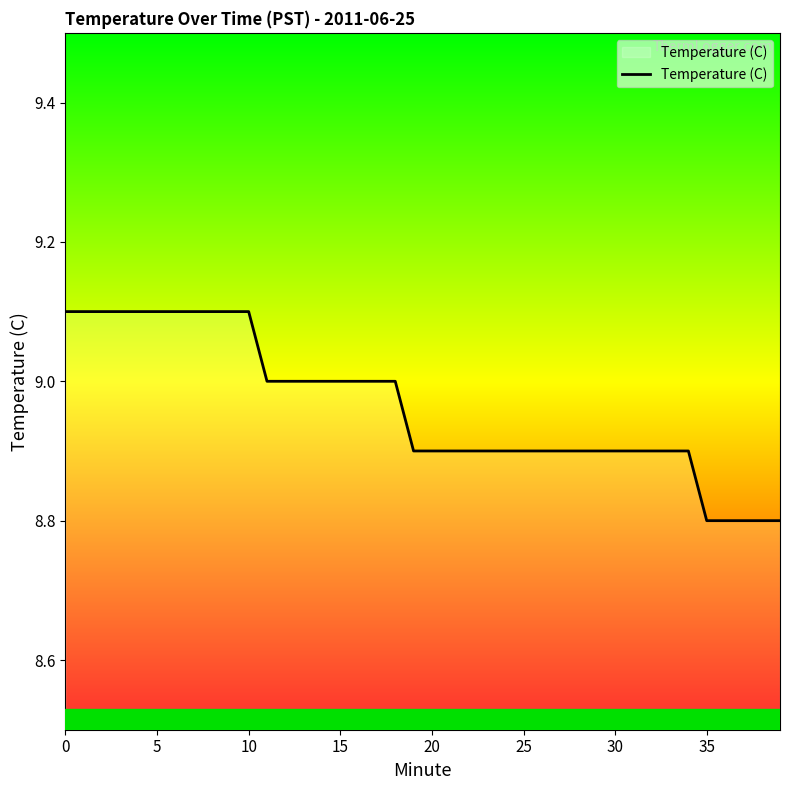

What is the smallest value displayed?

8.8